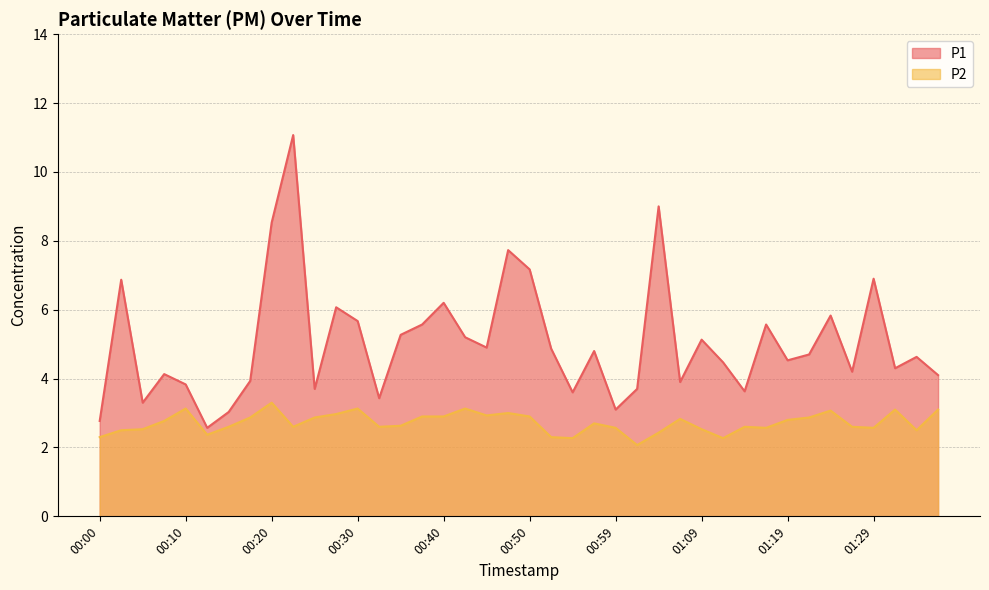

Which series has the widest spread of values?

P1